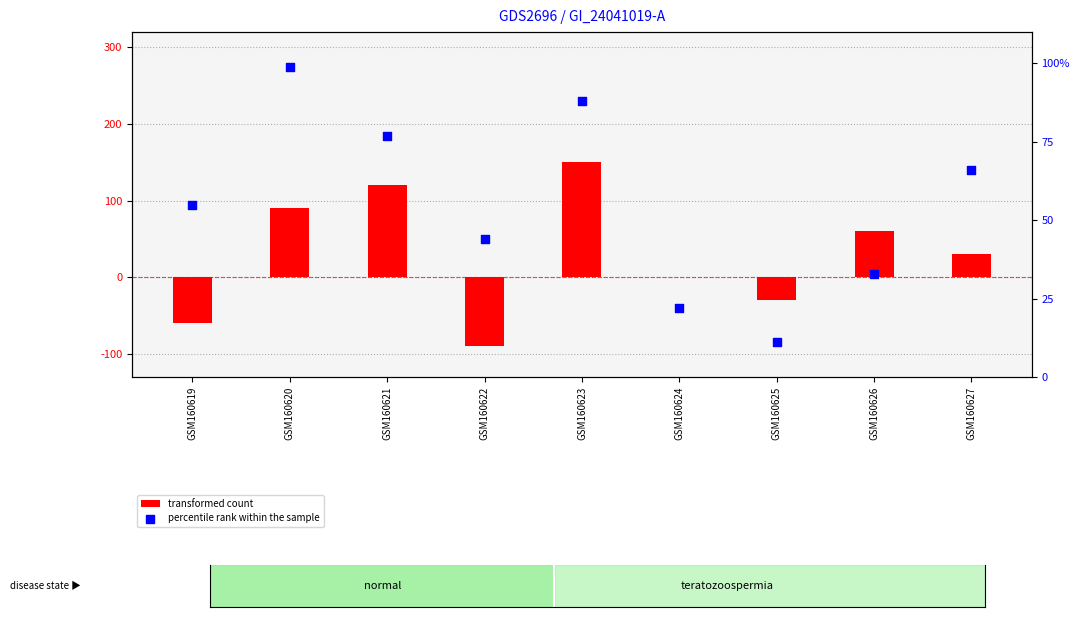

Which series contains the lowest Y value?

transformed count